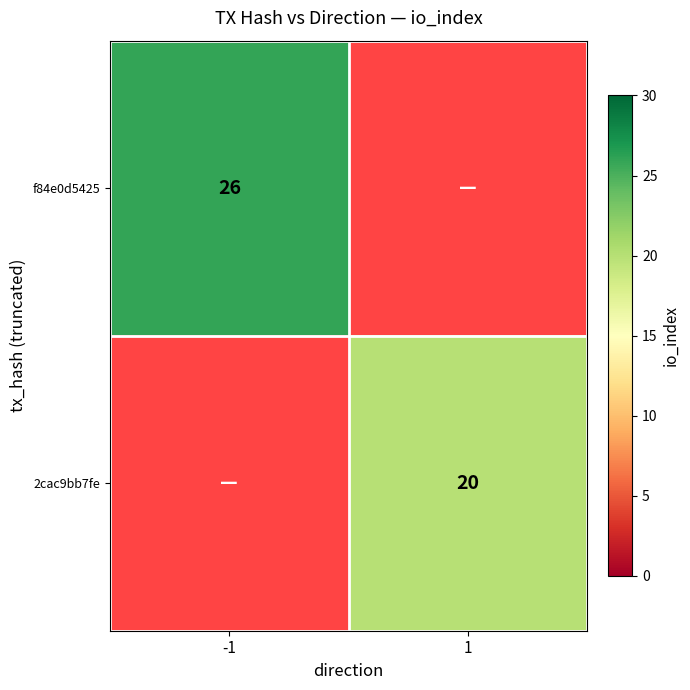

True or false: f84e0d5425 has a value of 26 at -1.

True